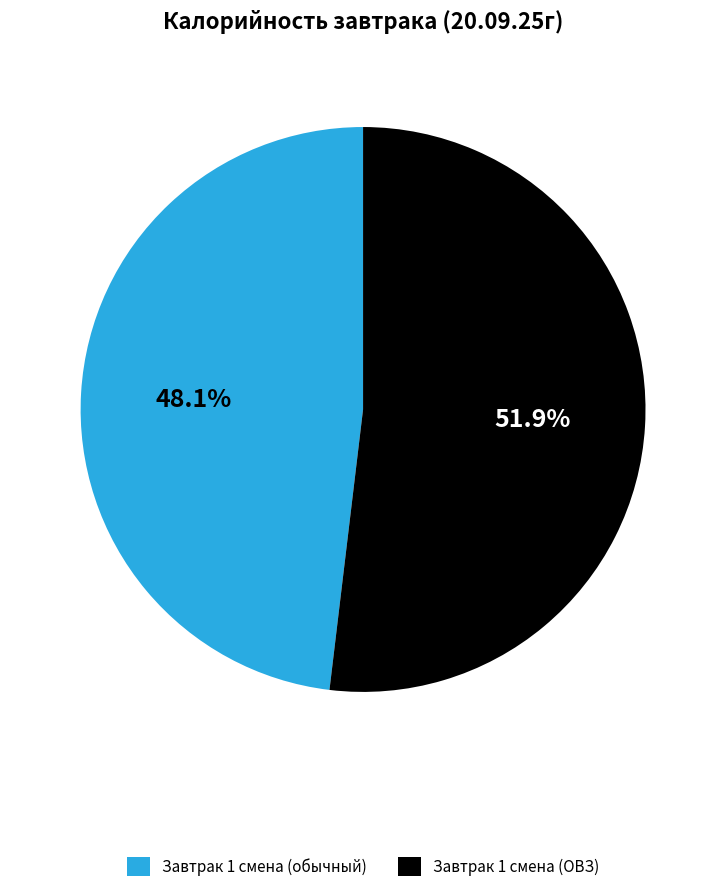

Count the number of slices in the pie.

2